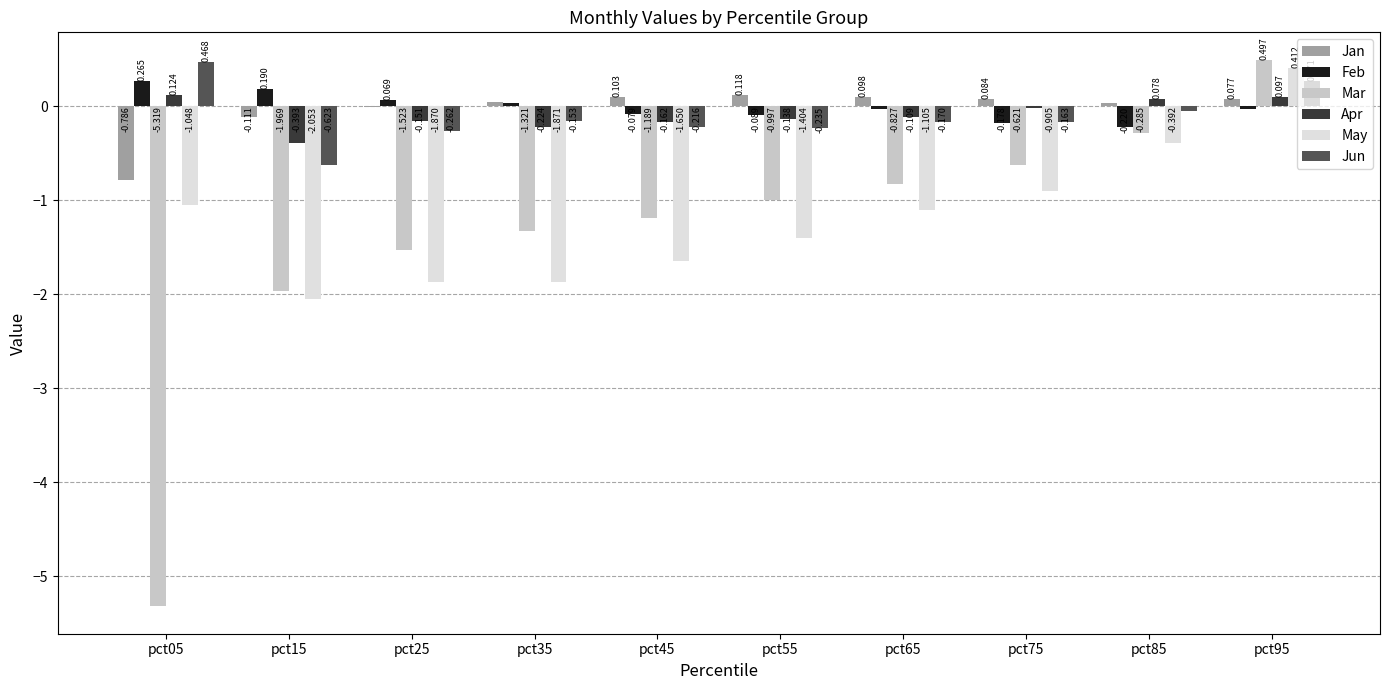

Which series changed the most between pct05 and pct85?

Mar